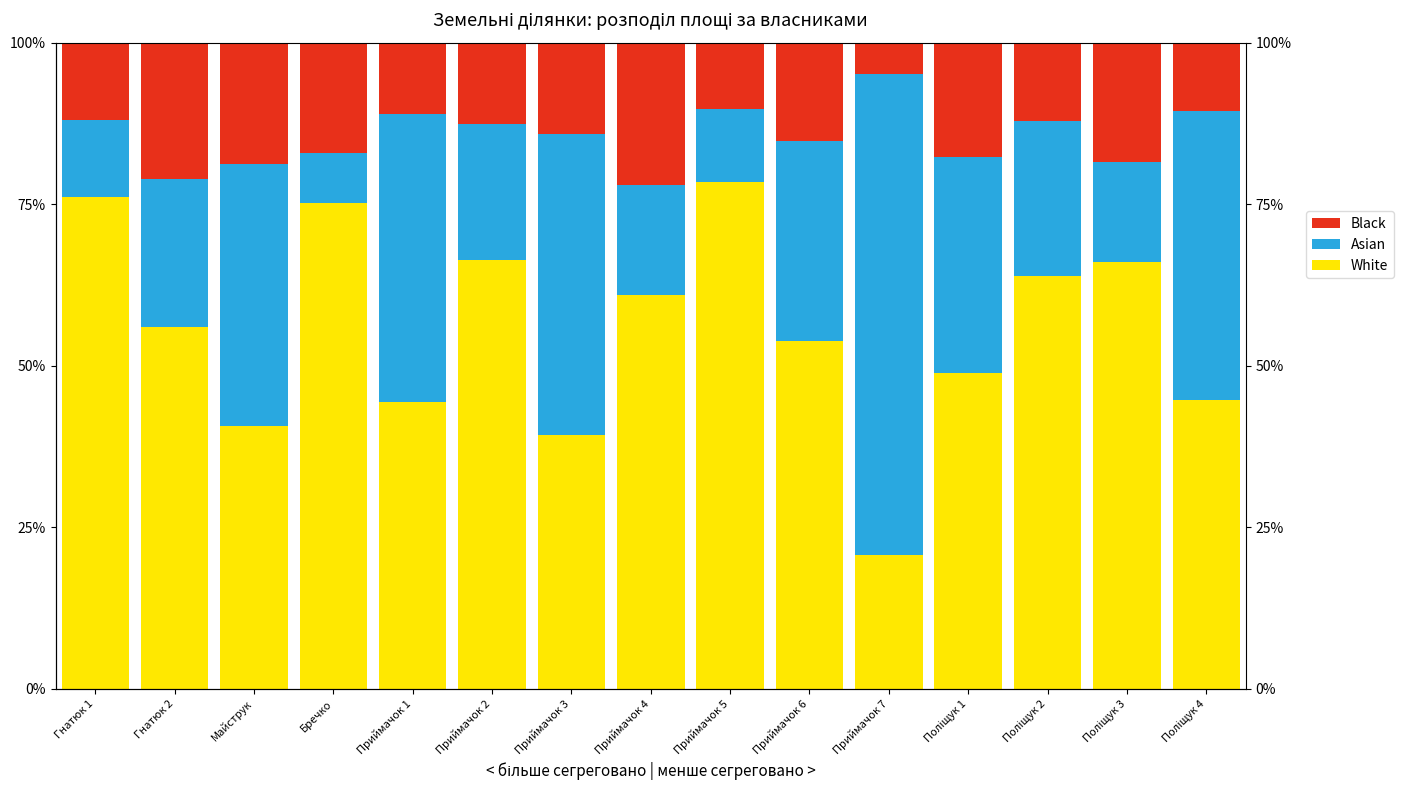

Read the Asian value at Поліщук 3.

15.6